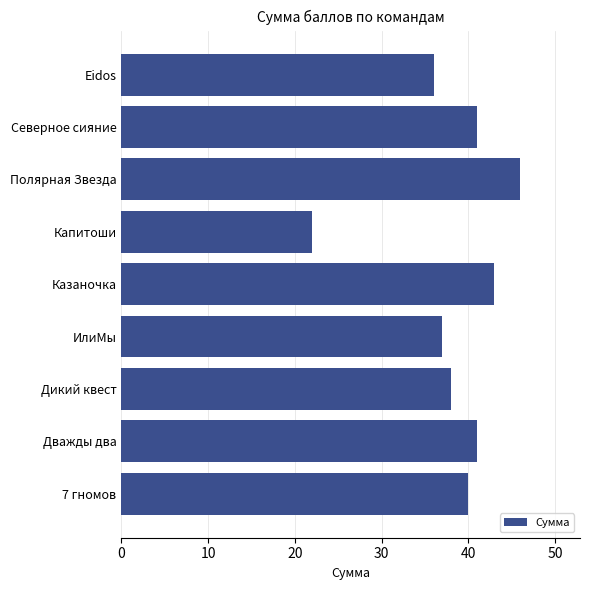

Reading bottom to top, transcribe all the data shown in this chart.

7 гномов=40	Дважды два=41	Дикий квест=38	ИлиМы=37	Казаночка=43	Капитоши=22	Полярная Звезда=46	Северное сияние=41	Eidos=36